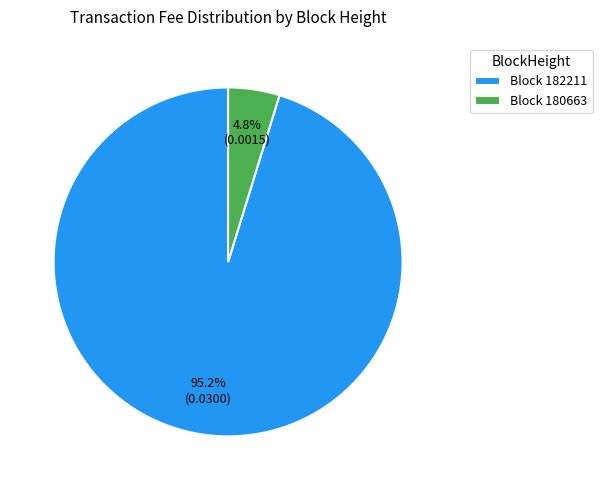

Does Block 182211 represent more than half of the total?

Yes